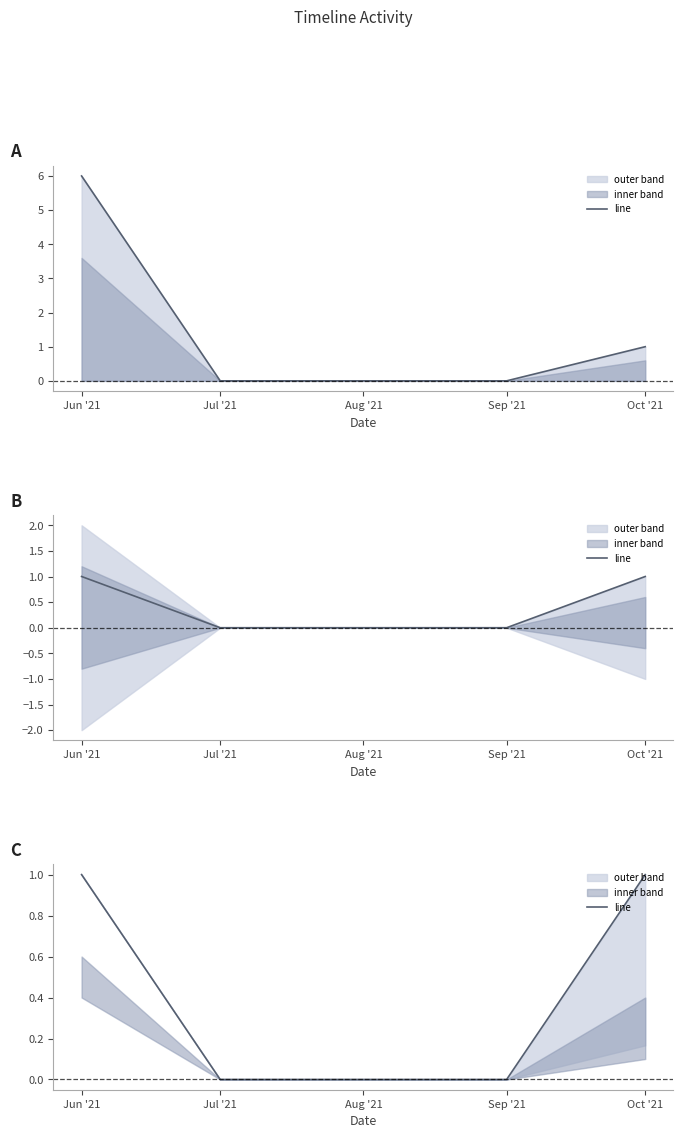

Reading right to left, extract all data points from this chart.

Oct '21=1	Sep '21=0	Aug '21=0	Jul '21=0	Jun '21=1